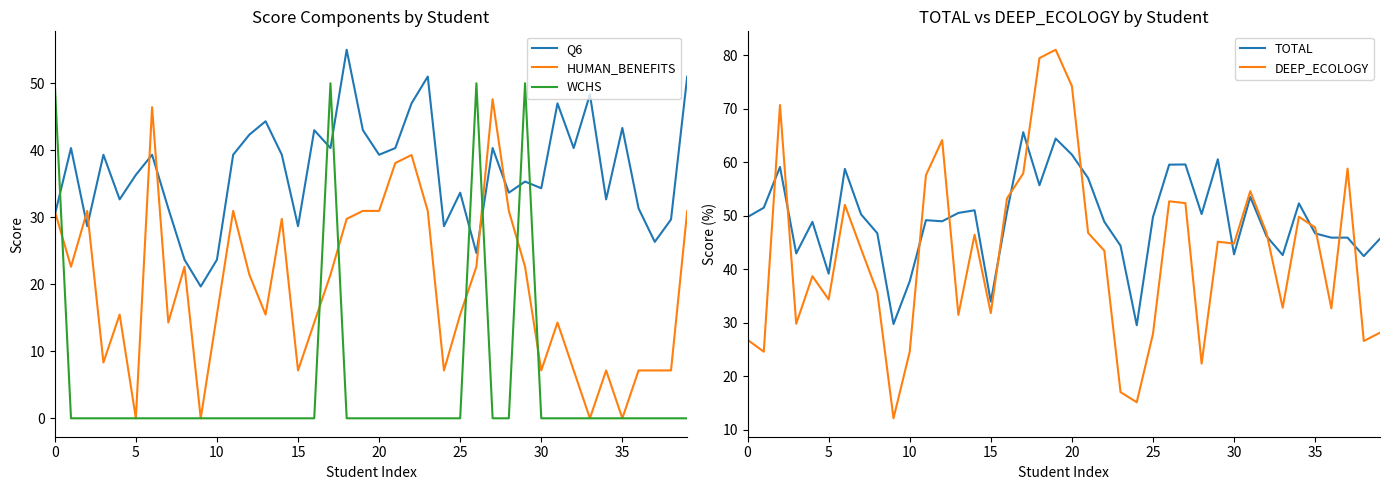

What is the minimum value for Q6?

19.7